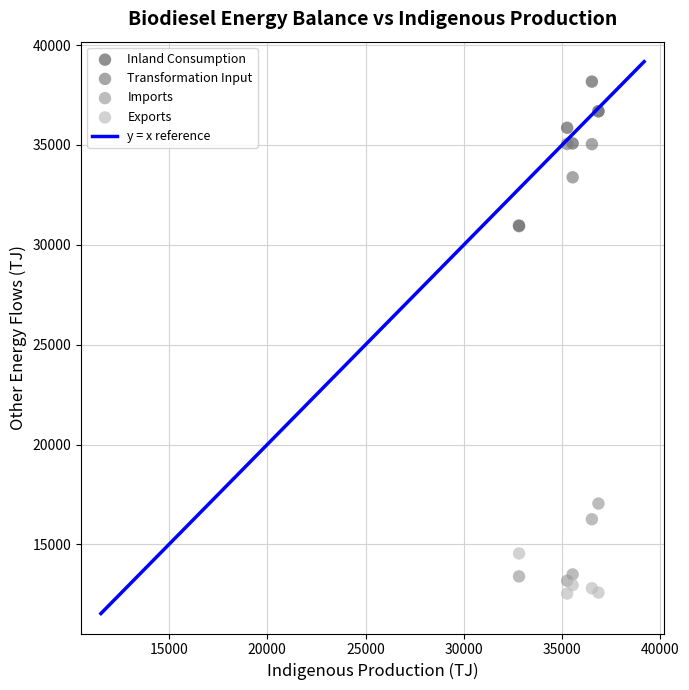

In the Transformation Input series, what Y value is closest to 33808?

33380.7